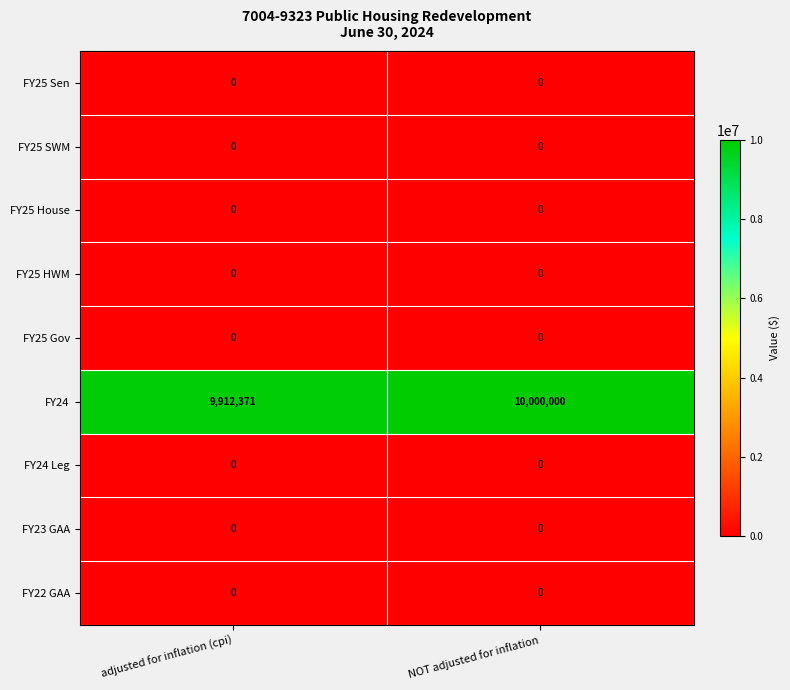

Between adjusted for inflation (cpi) and NOT adjusted for inflation, which series saw the biggest shift?

FY24